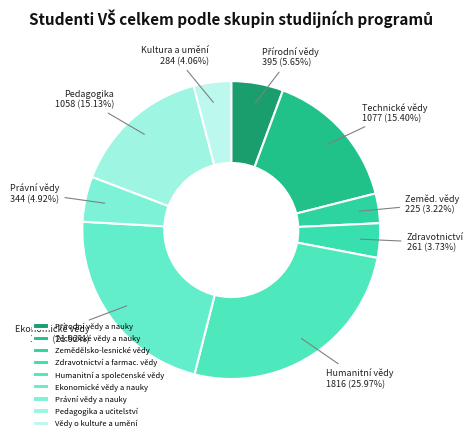

Count the number of slices in the pie.

9